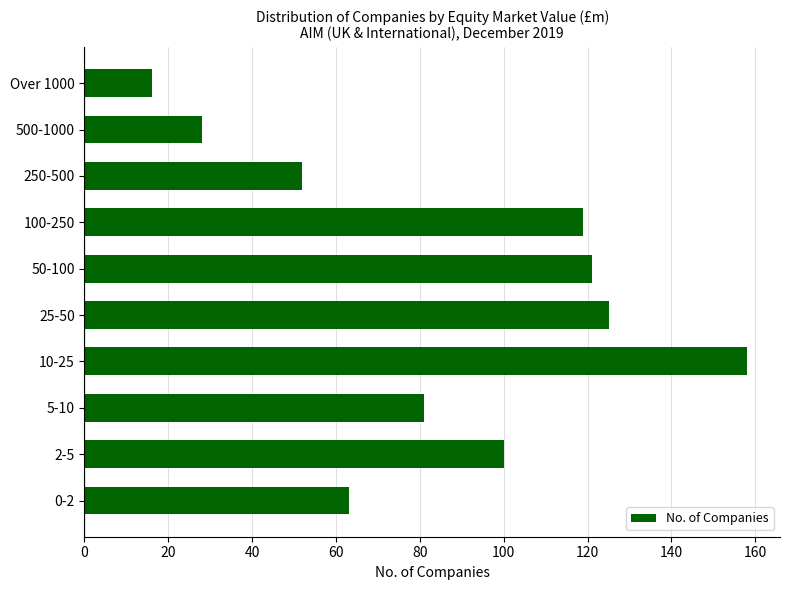

How many data points are less than 100?

5